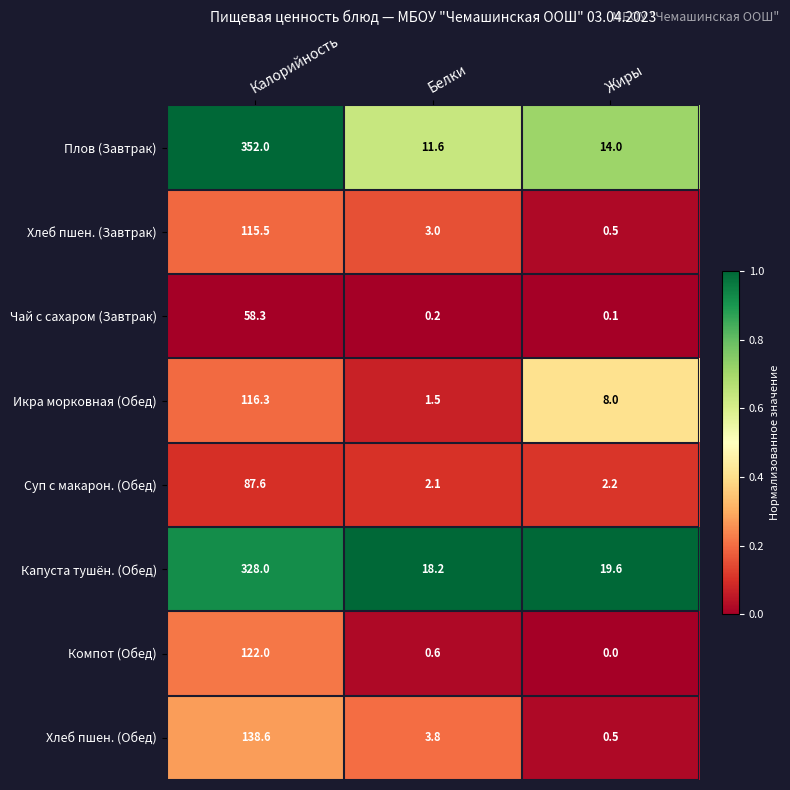

List the series in order of their peak value, lowest first.

Чай с сахаром (Завтрак), Суп с макарон. (Обед), Хлеб пшен. (Завтрак), Икра морковная (Обед), Компот (Обед), Хлеб пшен. (Обед), Капуста тушён. (Обед), Плов (Завтрак)